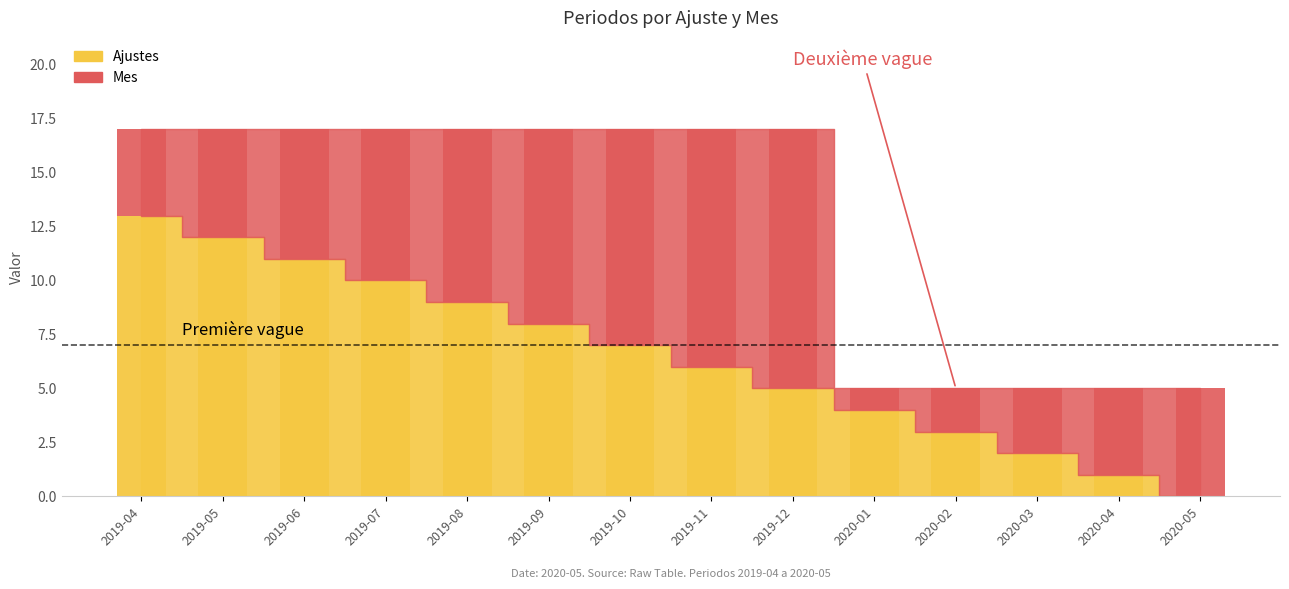

Reading left to right, what are all the values shown in this chart?

Ajustes: 2019-04=13	2019-05=12	2019-06=11	2019-07=10	2019-08=9	2019-09=8	2019-10=7	2019-11=6	2019-12=5	2020-01=4	2020-02=3	2020-03=2	2020-04=1	2020-05=0
Mes: 2019-04=4	2019-05=5	2019-06=6	2019-07=7	2019-08=8	2019-09=9	2019-10=10	2019-11=11	2019-12=12	2020-01=1	2020-02=2	2020-03=3	2020-04=4	2020-05=5